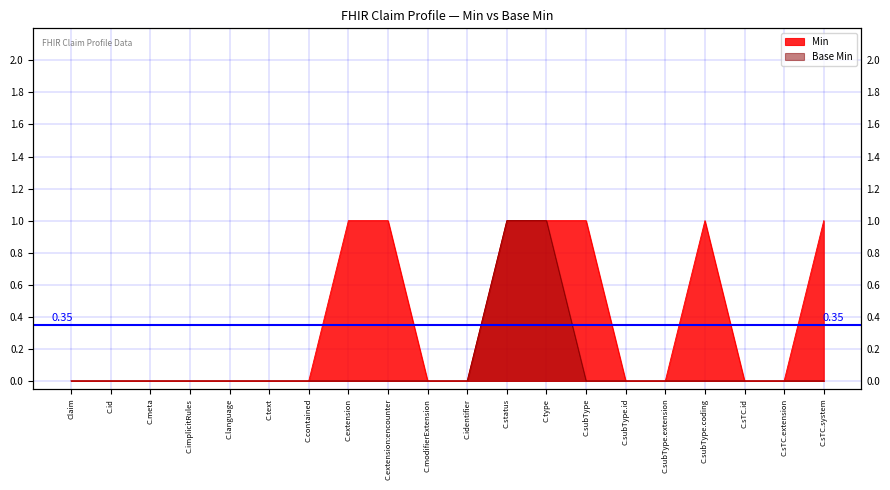

What is the label of the 7th point from the right?

C.subType